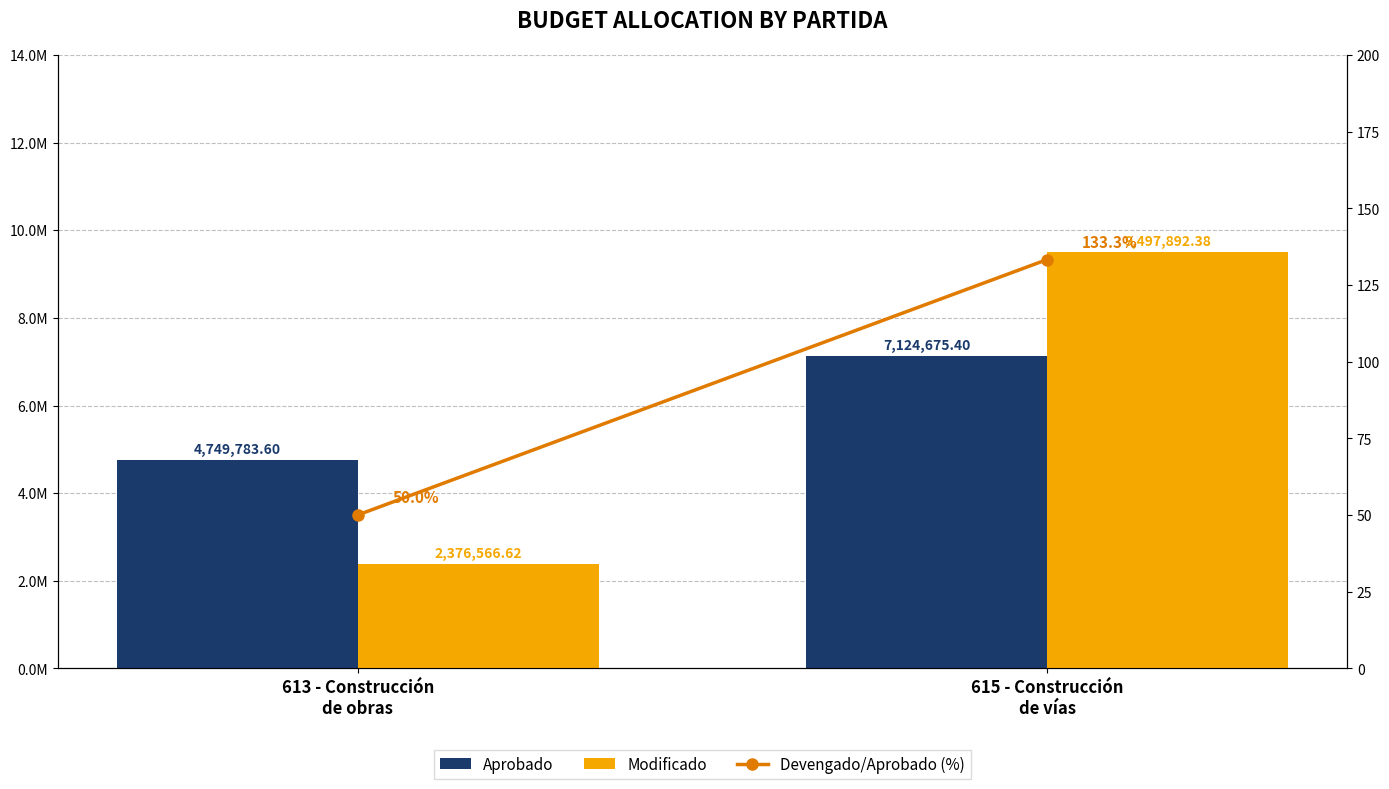

Are the bars grouped side by side (vs. stacked)?

Yes